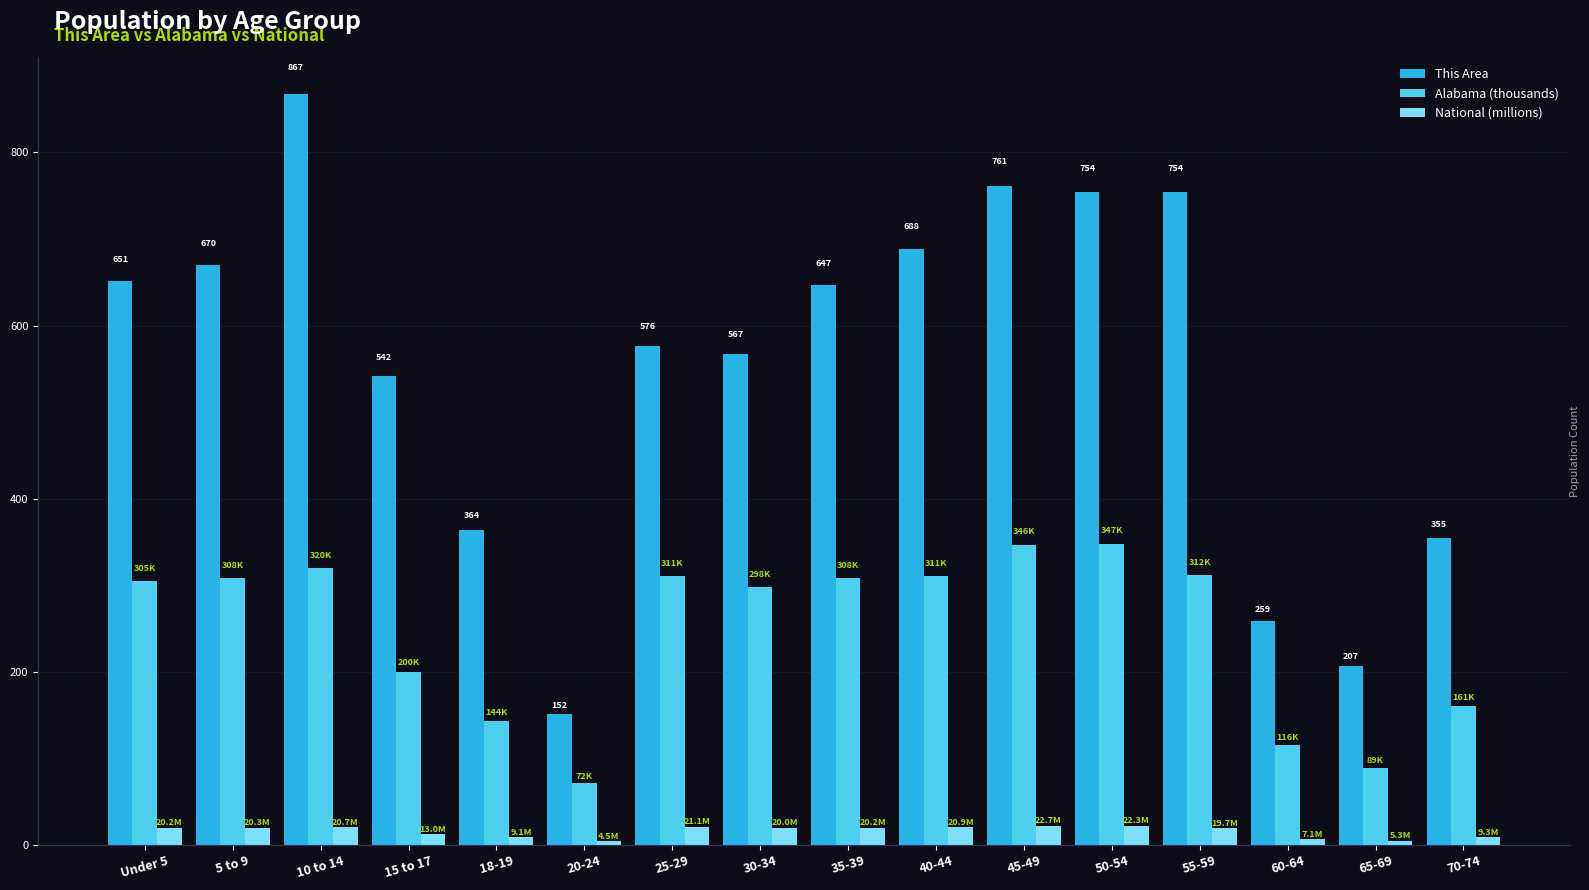

What is the difference between the second highest and second lowest values in the National (millions) series?

17.0